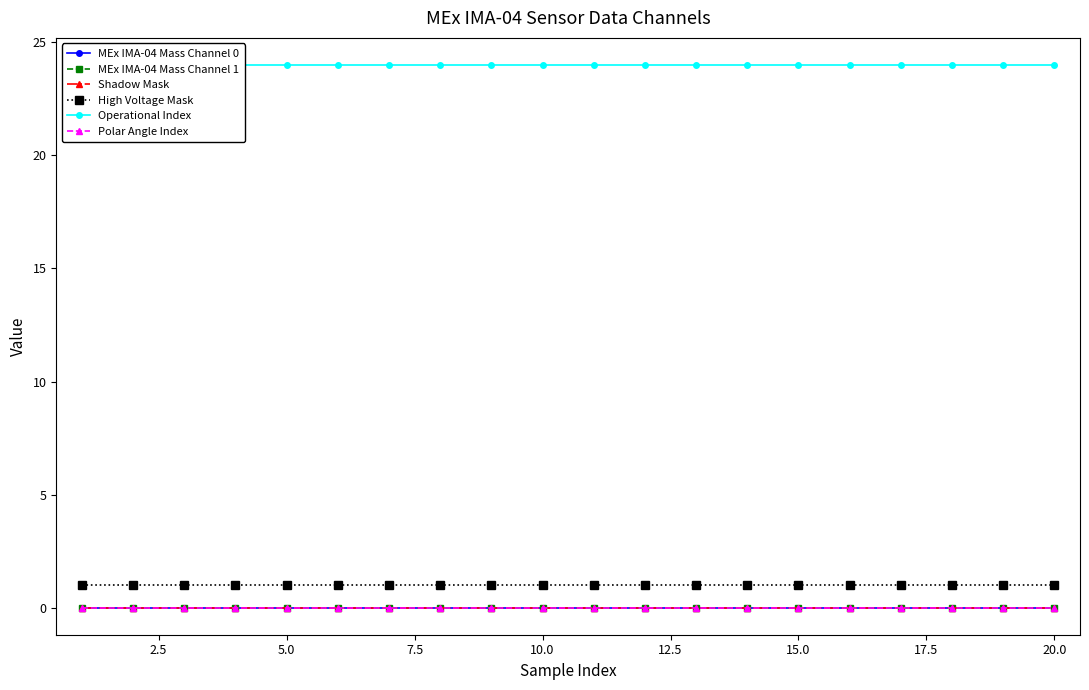

True or false: Polar Angle Index and Shadow Mask cross at least once.

False